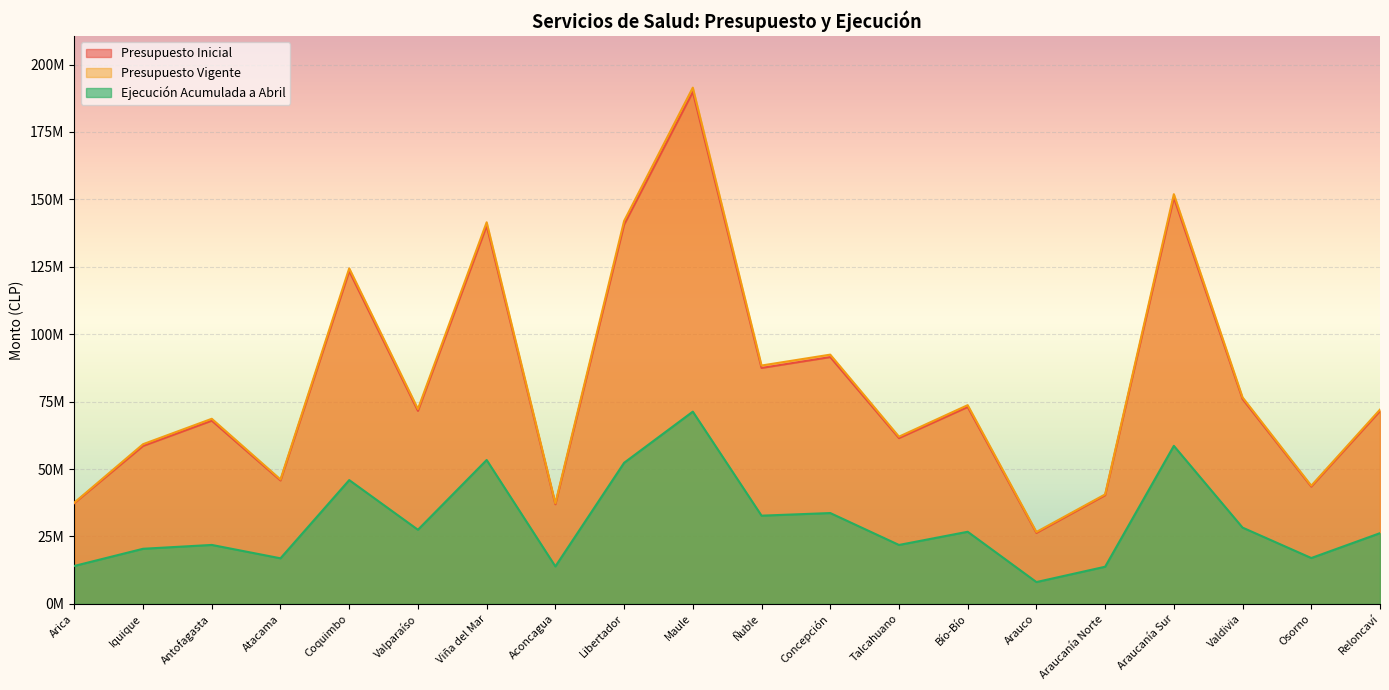

List the series in order of their peak value, lowest first.

Ejecución Acumulada a Abril, Presupuesto Inicial, Presupuesto Vigente